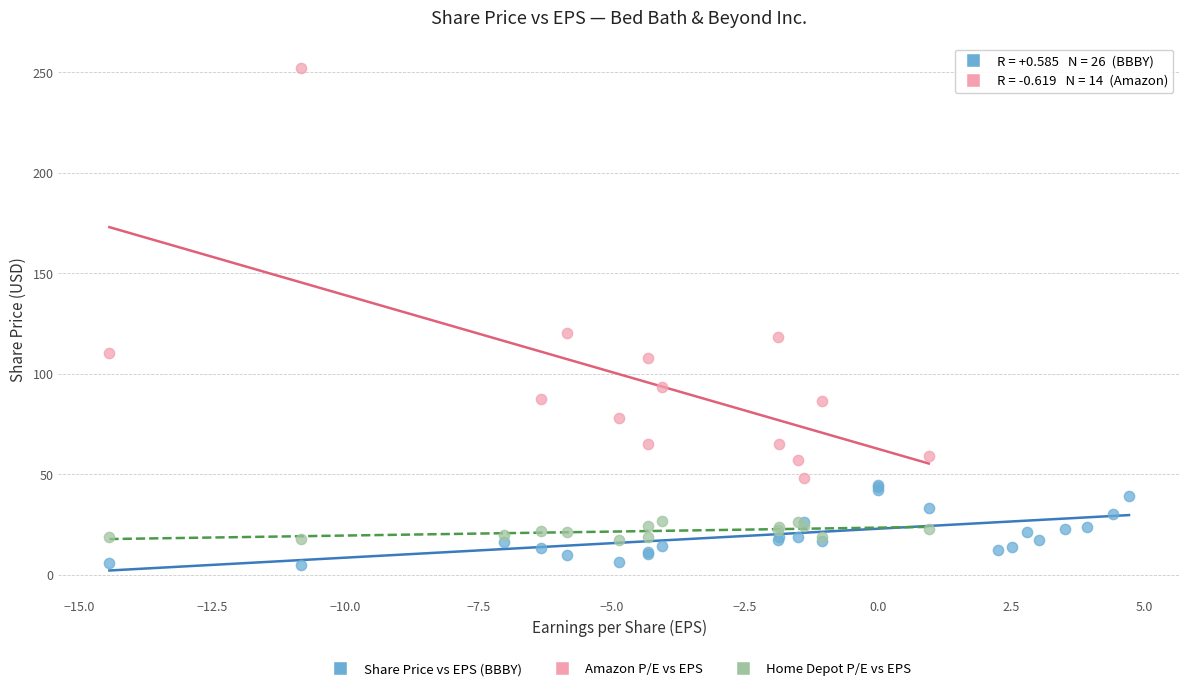

Which series has the widest spread of Y values?

Amazon P/E vs EPS